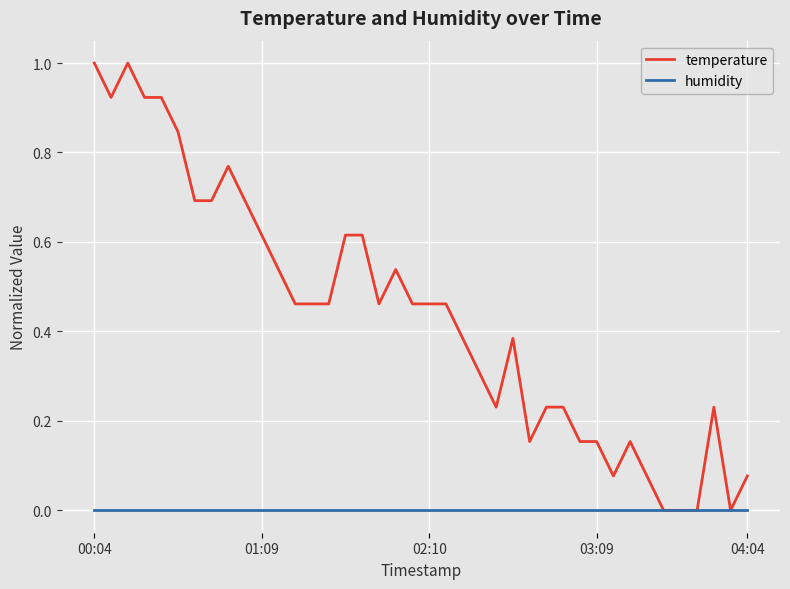

Does the chart have visible grid lines?

Yes